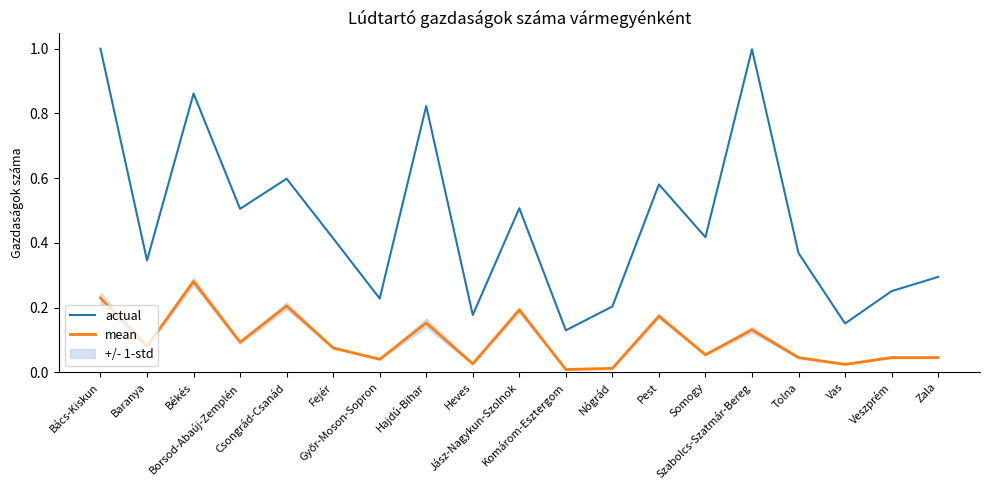

Reading left to right, what are all the values shown in this chart?

actual: 1.0	0.3	0.9	0.5	0.6	0.4	0.2	0.8	0.2	0.5	0.1	0.2	0.6	0.4	1.0	0.4	0.2	0.3	0.3
mean: 0.2	0.1	0.3	0.1	0.2	0.1	0.0	0.2	0.0	0.2	0.0	0.0	0.2	0.1	0.1	0.0	0.0	0.0	0.0